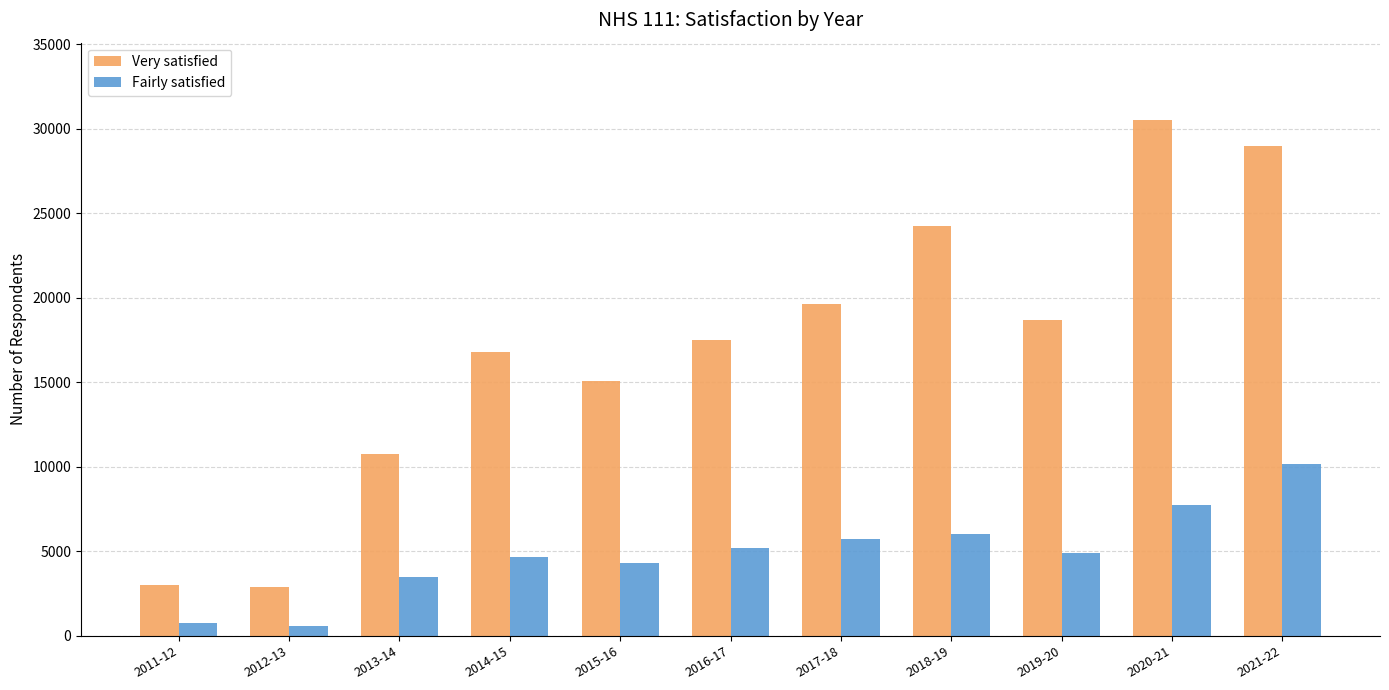

What is the average value of the Fairly satisfied series?

4873.4